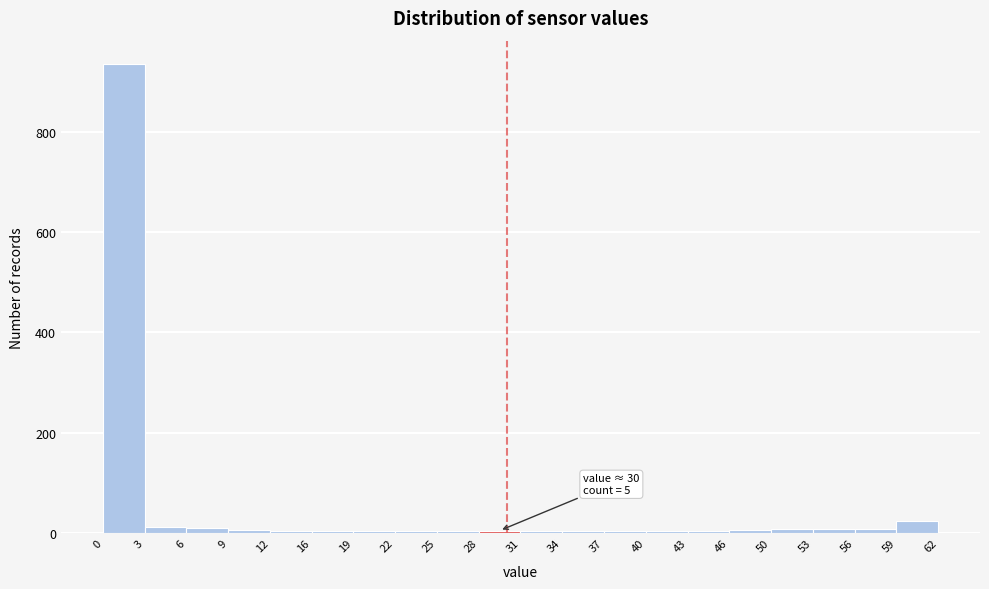

Which range on the x-axis has the tallest bar?

0 to 3